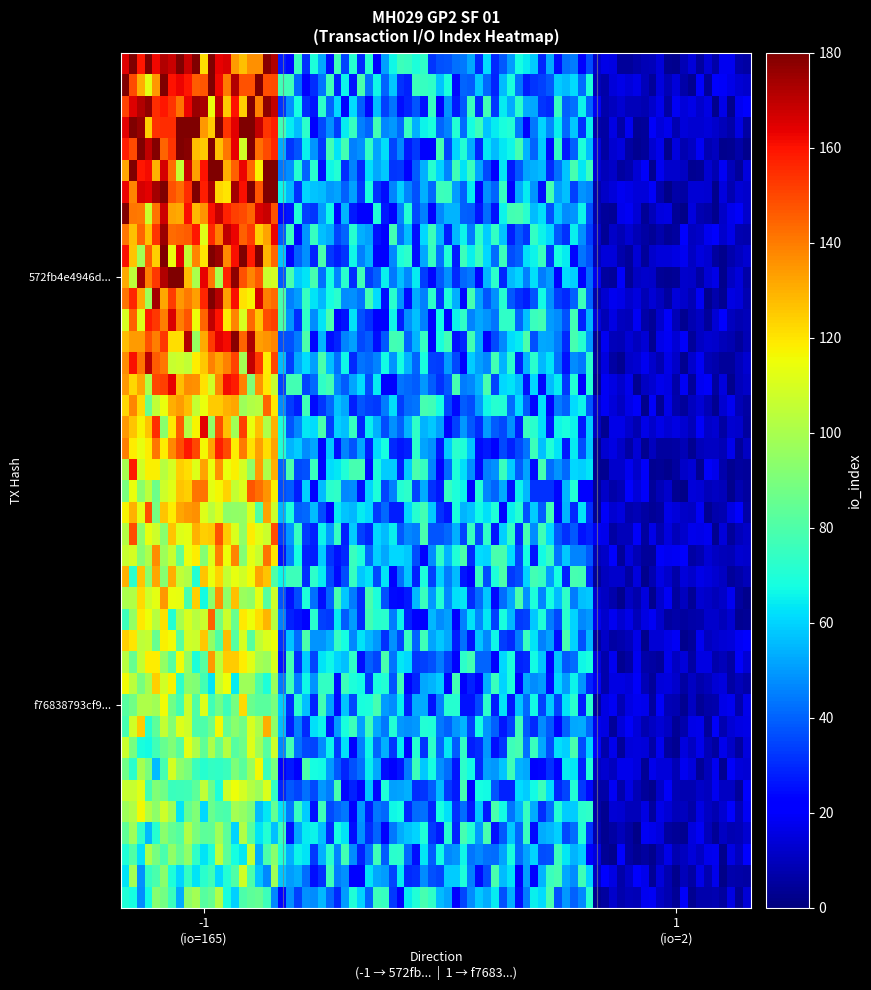

At how many categories does at least one series exceed 56?

1